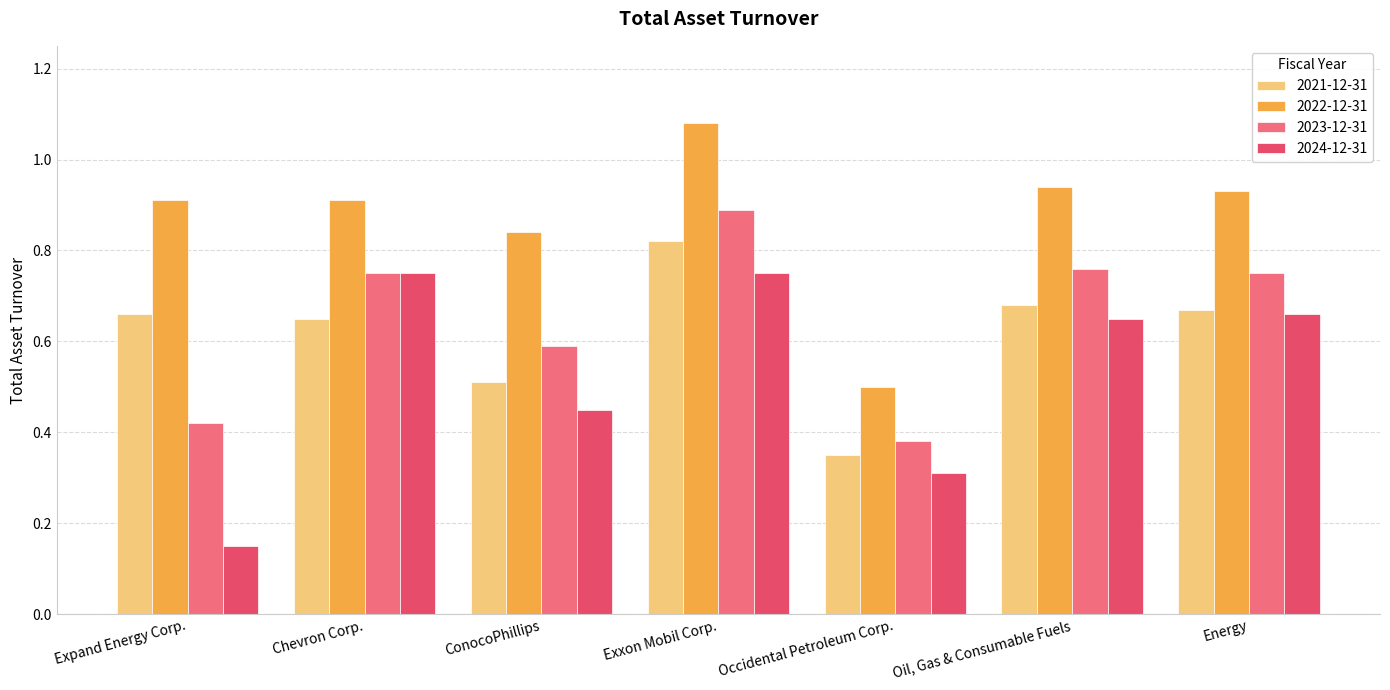

What is the spread (max minus min) of values at Exxon Mobil Corp.?

0.3